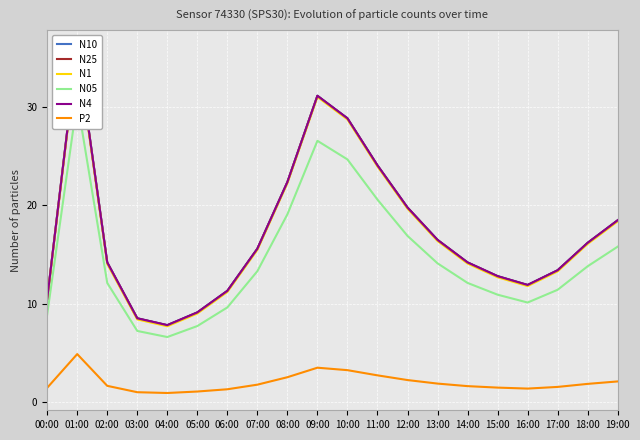

What is the label of the 2nd point from the left?

01:00